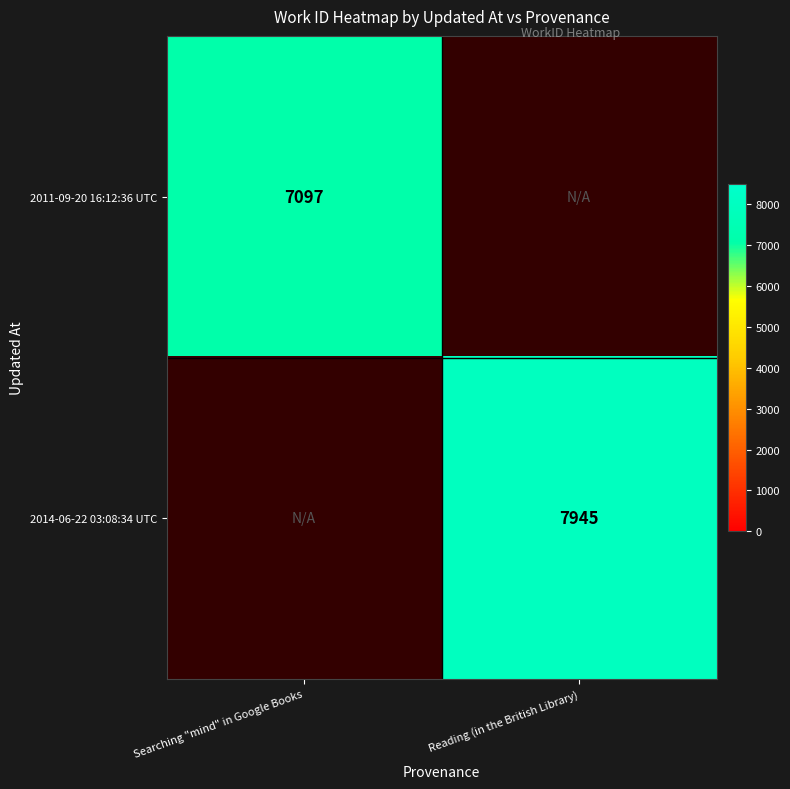

Which label corresponds to the largest value in the chart?

Reading (in the British Library)